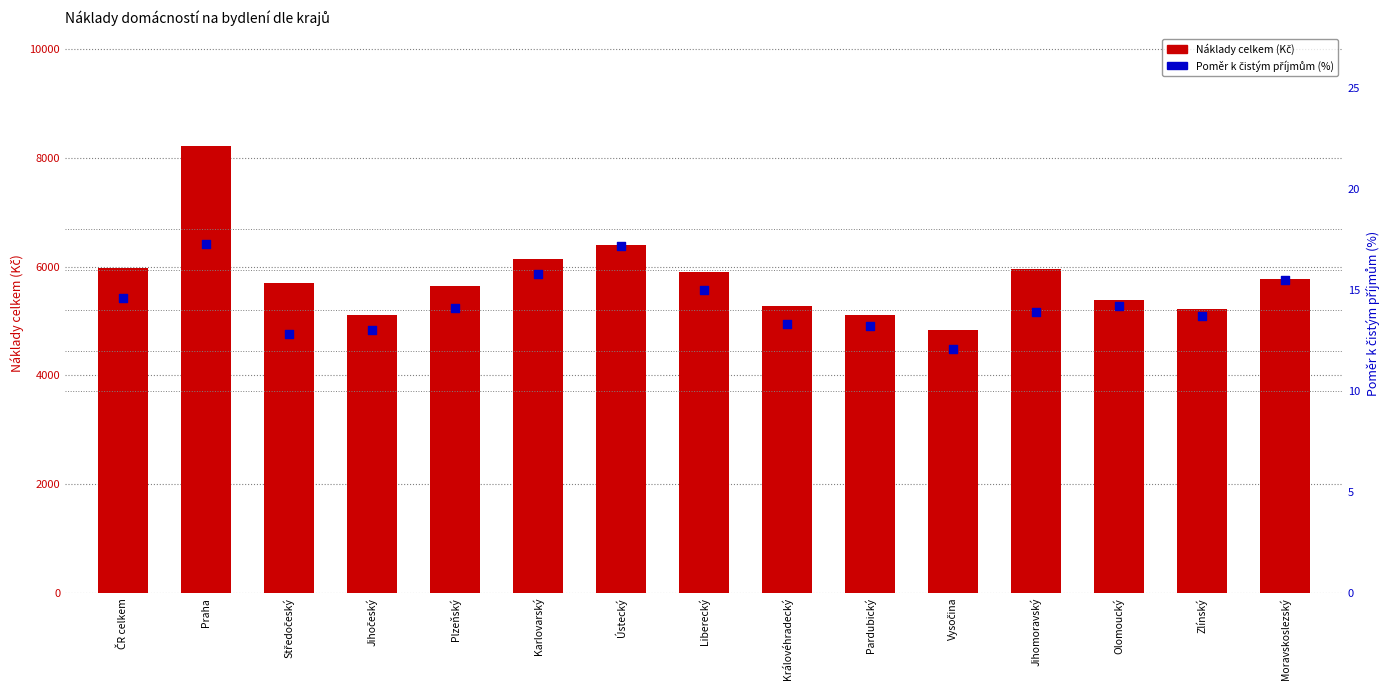

At how many categories does at least one series exceed 916?

15